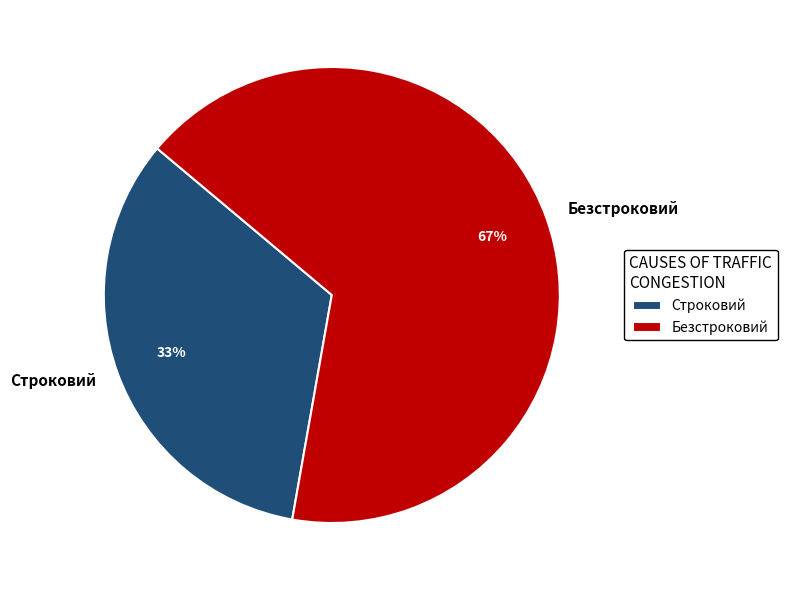

To the nearest percent, what portion does Строковий represent?

33%